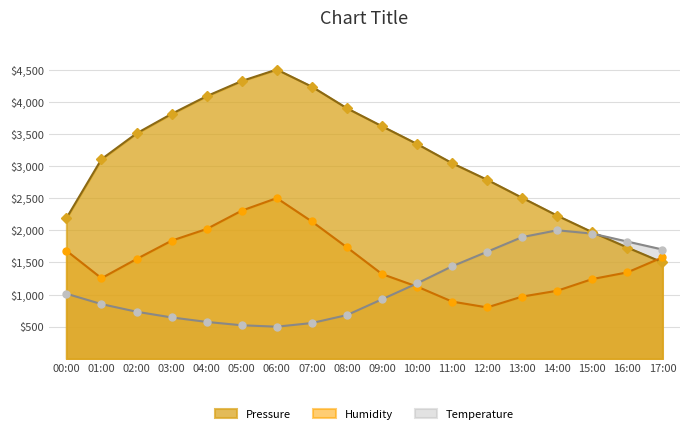

True or false: Pressure has more than 2 points higher than both neighbors.

False